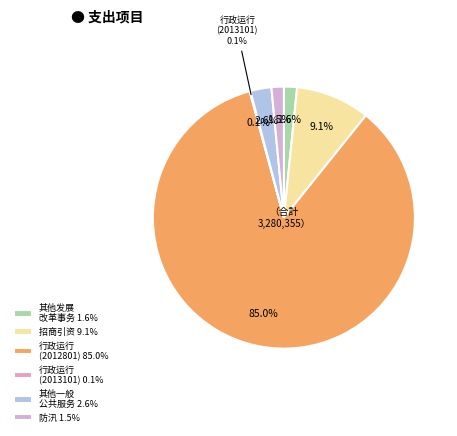

Which slice is the smallest?

行政运行(2013101)